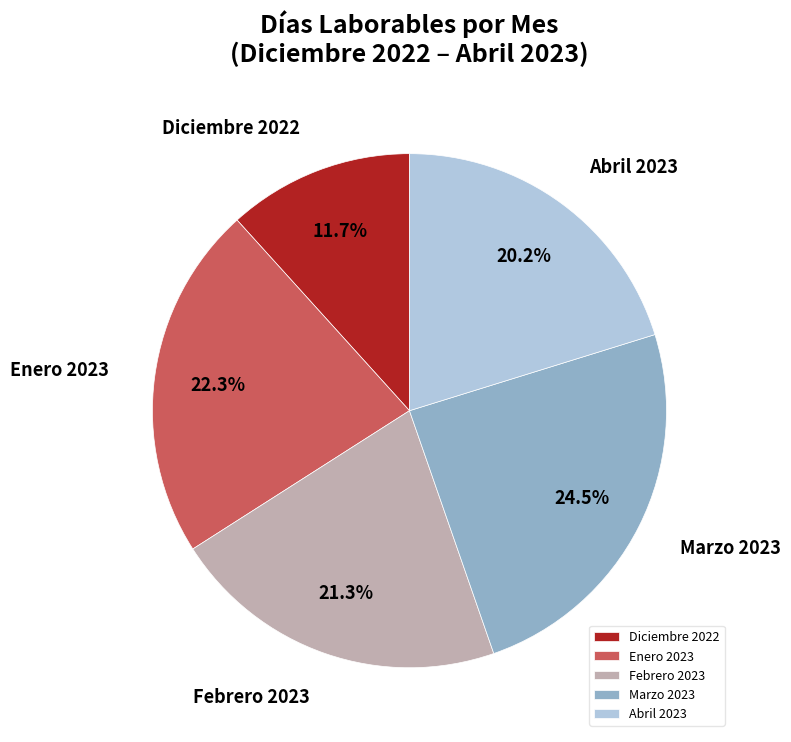

To the nearest percent, what is the difference between the largest and smallest slice percentages?

13%